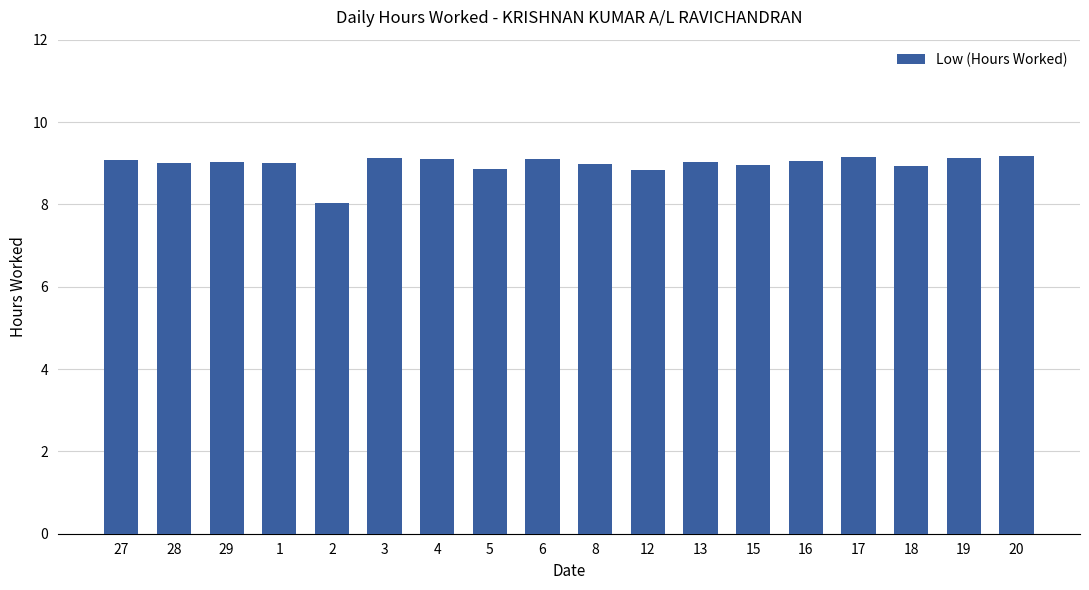

The value at 1 is 9.0. True or false?

True